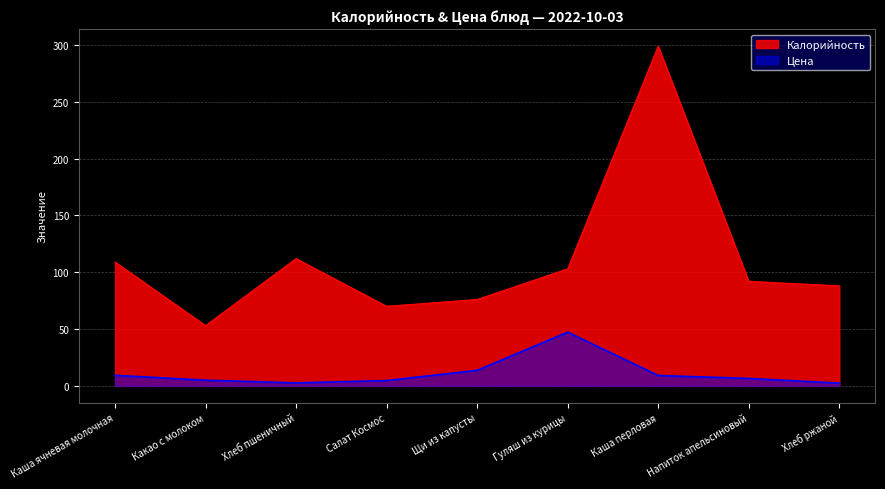

What value does the Калорийность series have at Хлеб ржаной?

88.0